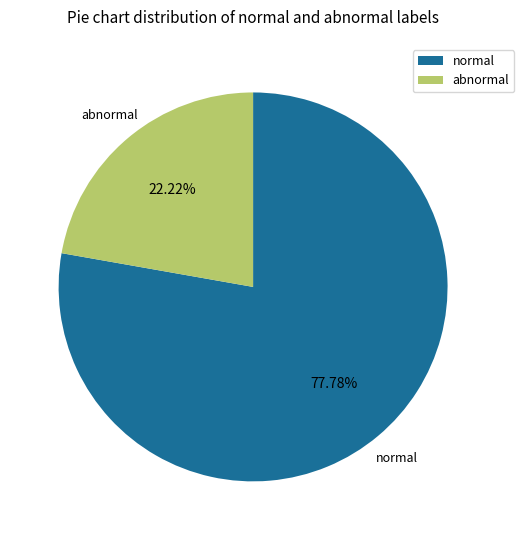

Do abnormal and normal together represent more than half of the pie?

Yes